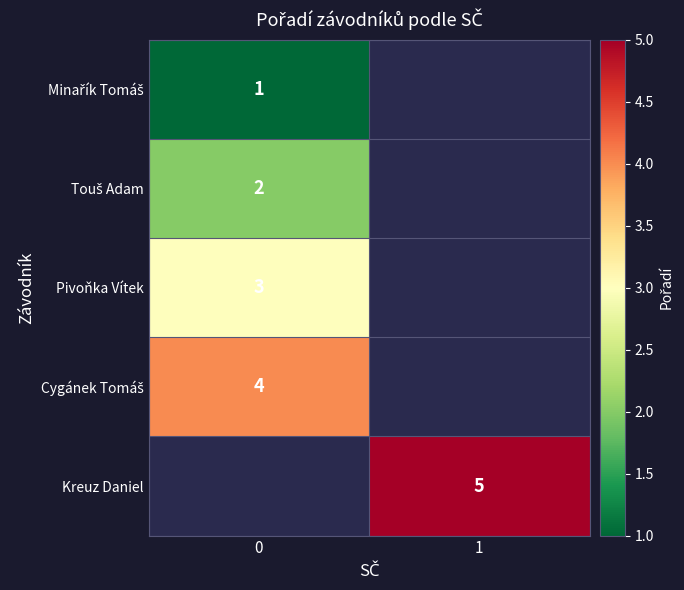

True or false: Kreuz Daniel has a value of 1 at 1.

False